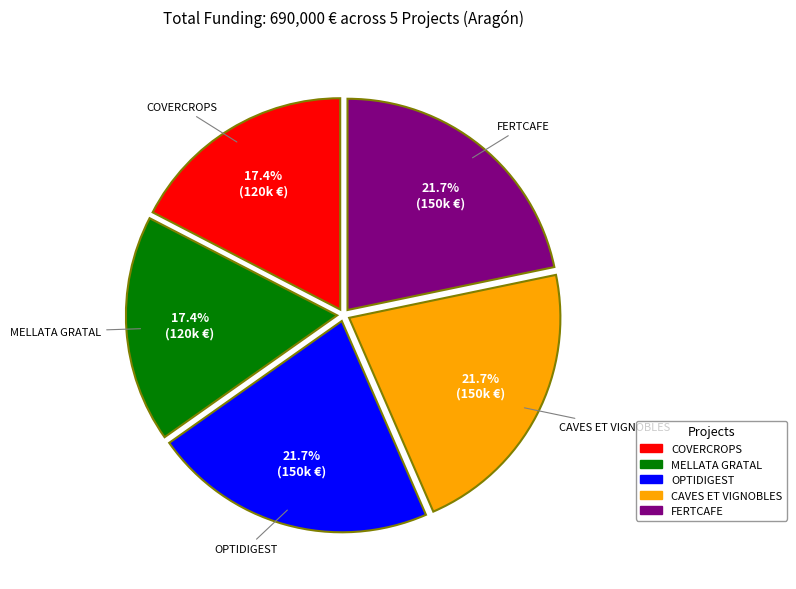

Is it true that COVERCROPS is 26% of the pie?

False